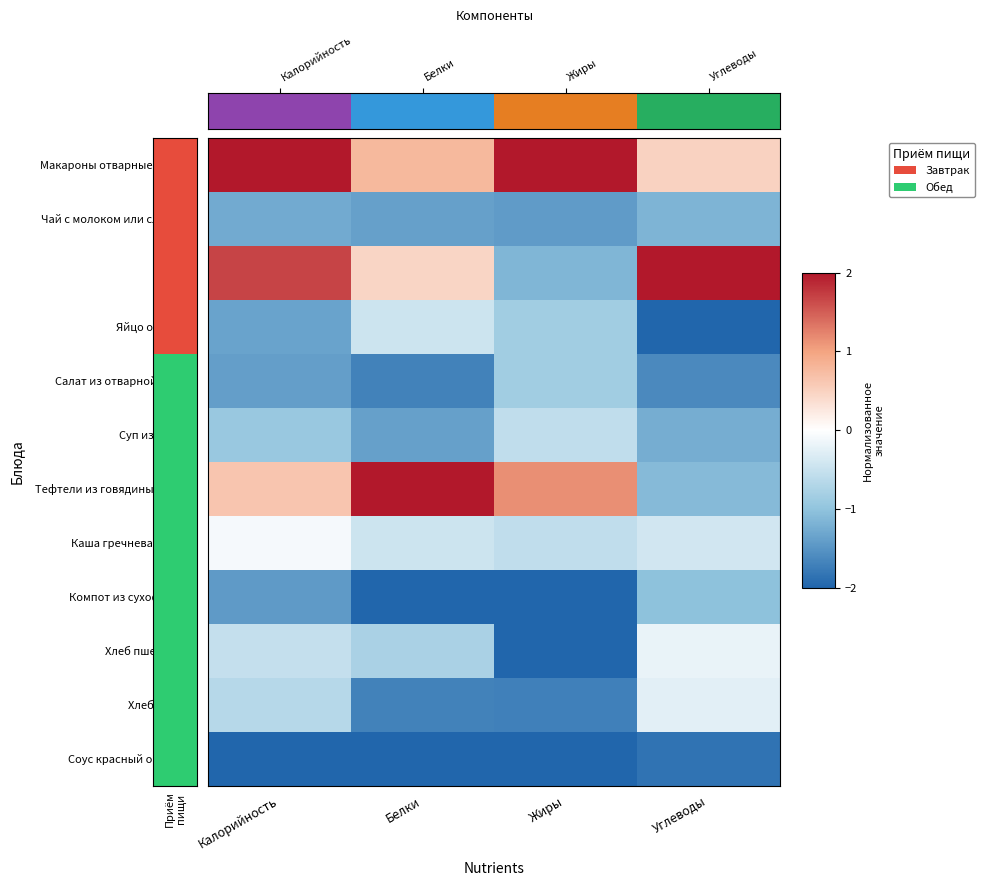

How many categories are shown in the chart?

4